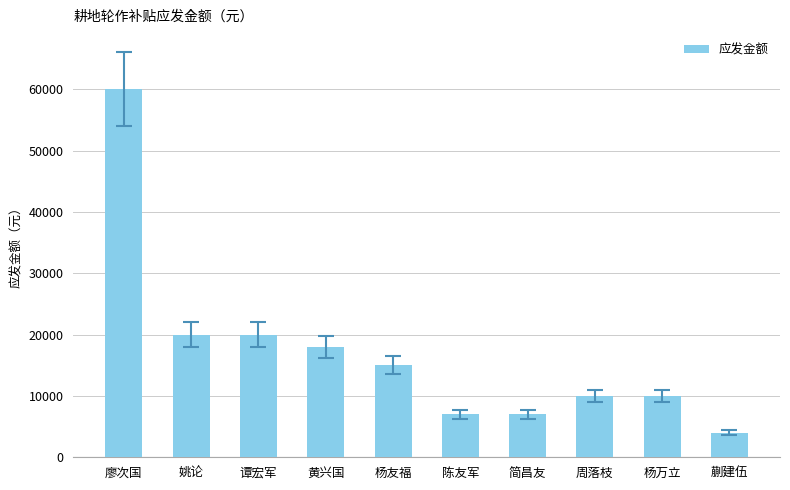

Are the bars horizontal?

No